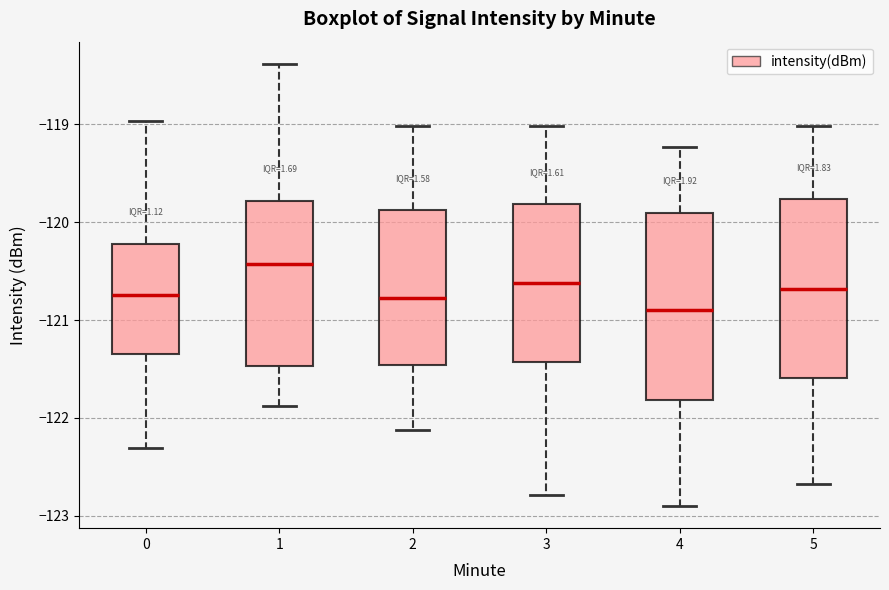

Where is the upper edge of the box at x = 2 on the y-axis? The values are not printed on the chart, so give them approximately, as read against the axis.

-119.9